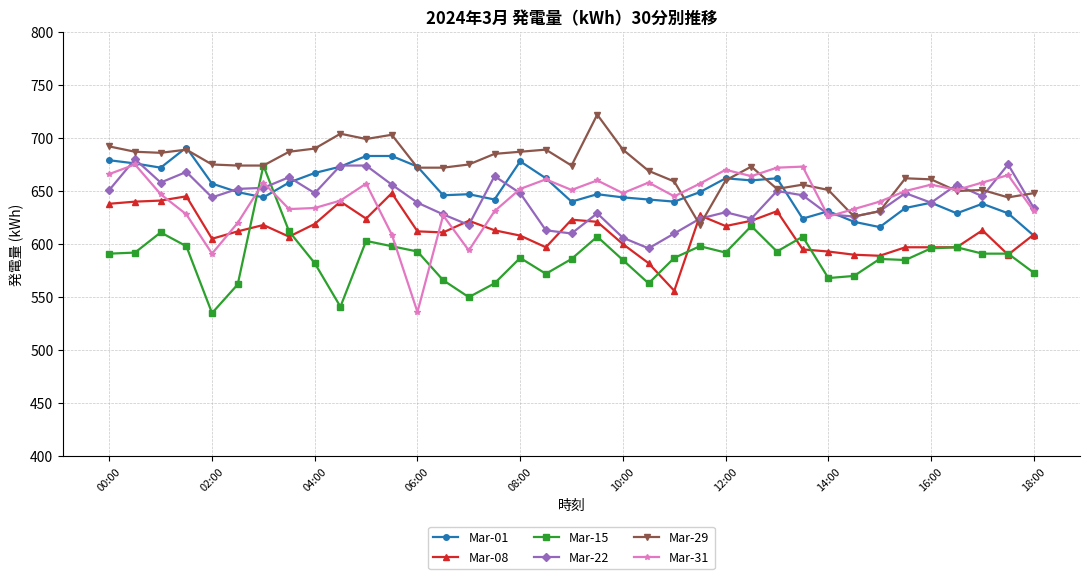

True or false: Mar-29 and Mar-08 intersect in this chart.

True